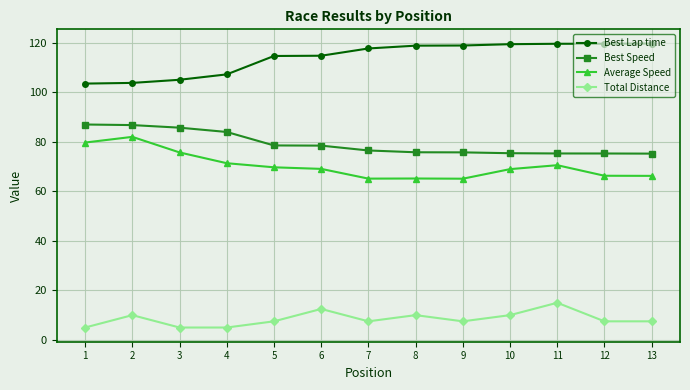

What is the maximum value for Best Lap time?

119.7